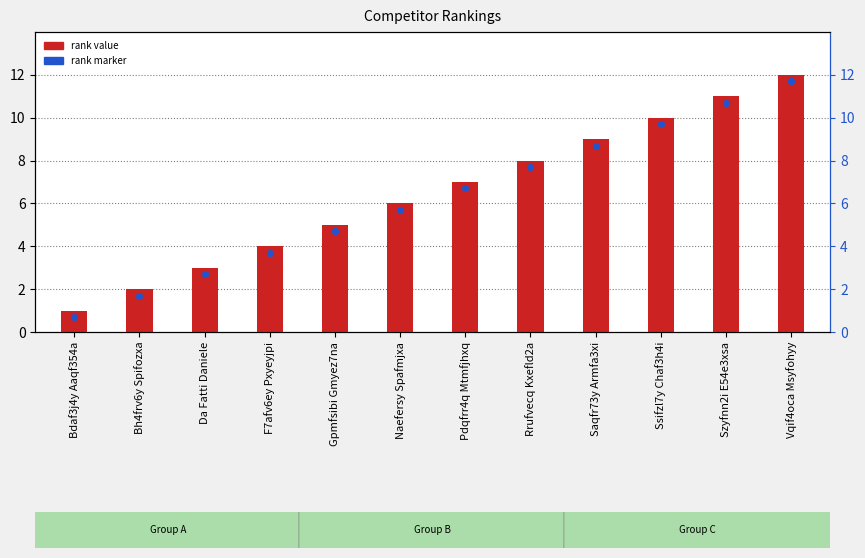

What is the change in value from Gpmfsibi Gmyez7na to Szyfnn2i E54e3xsa?

+6